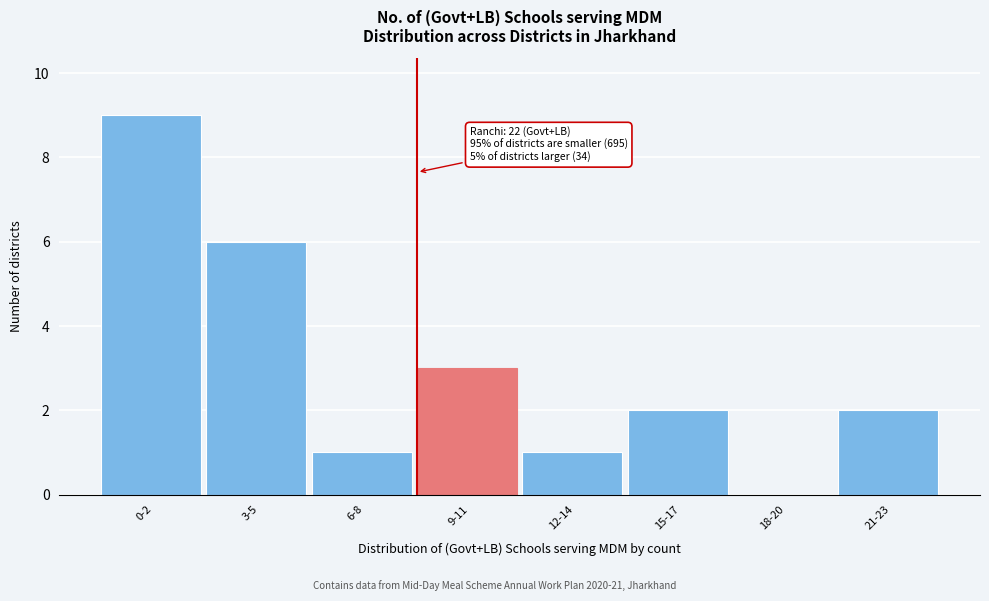

Reading left to right, extract all data points from this chart.

0-2=9	3-5=6	6-8=1	9-11=3	12-14=1	15-17=2	18-20=0	21-23=2